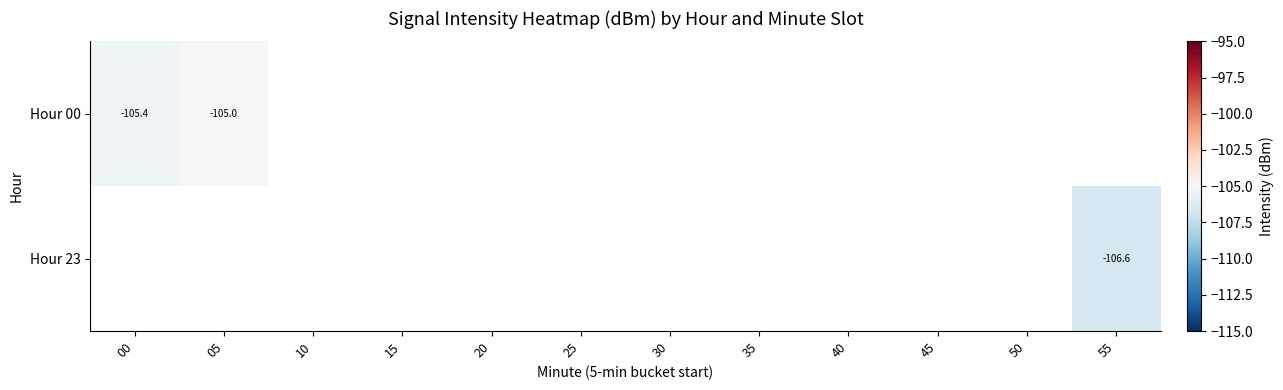

Is the value of Hour 00 at 05 greater than the value of Hour 23 at 55?

Yes